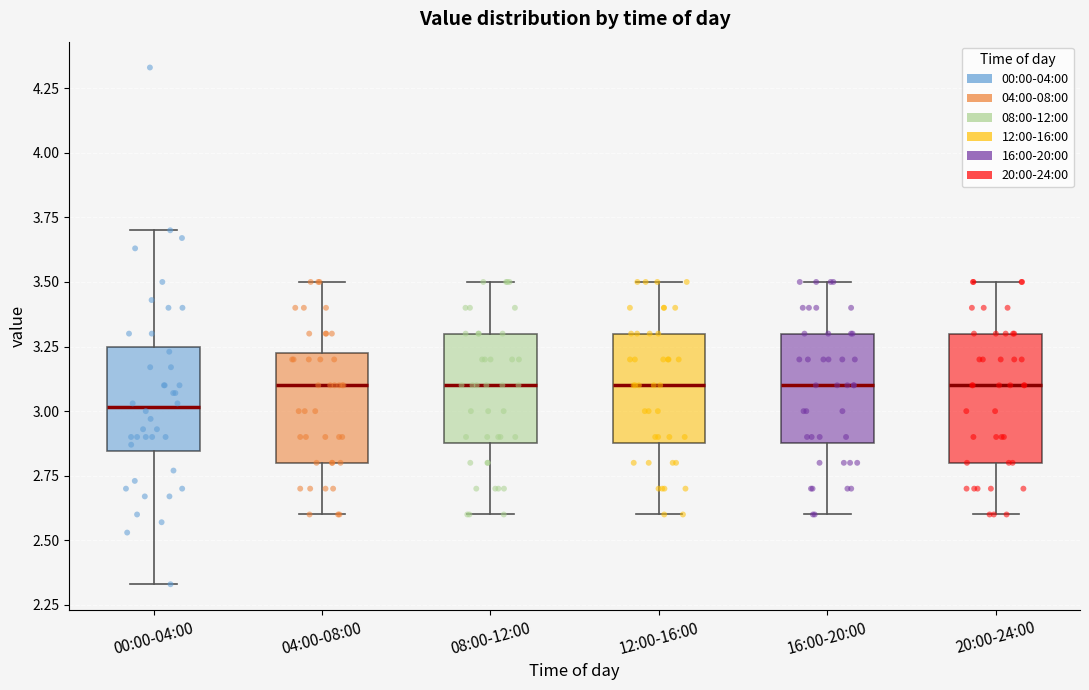

Where does the upper whisker of the box for 00:00-04:00 end on the y-axis? The values are not printed on the chart, so give them approximately, as read against the axis.

3.70